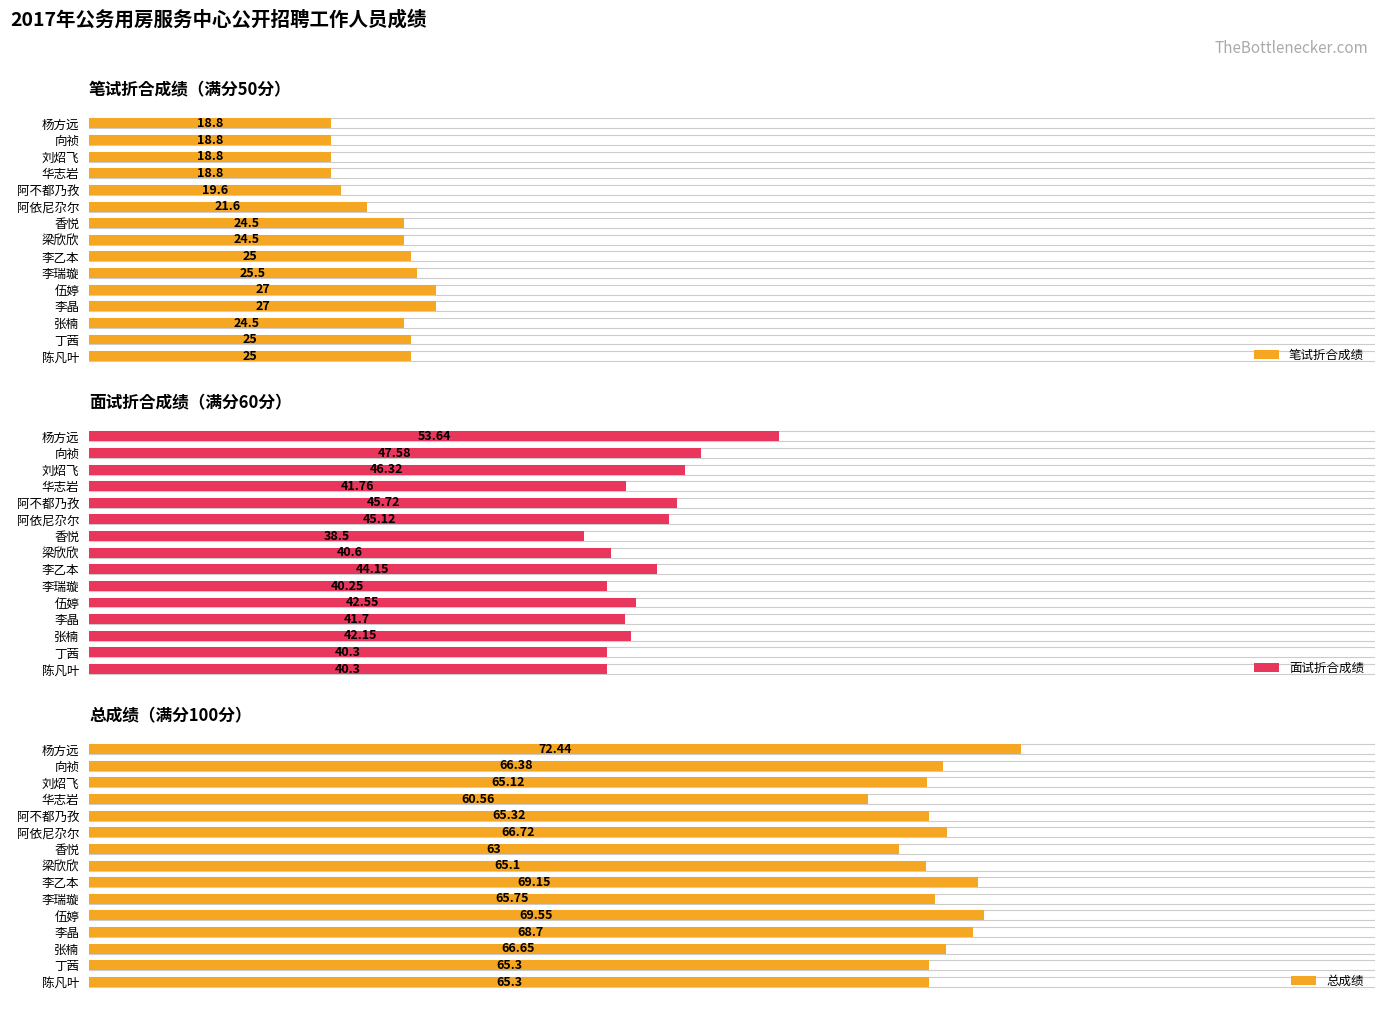

Which series has the largest total across all categories?

总成绩